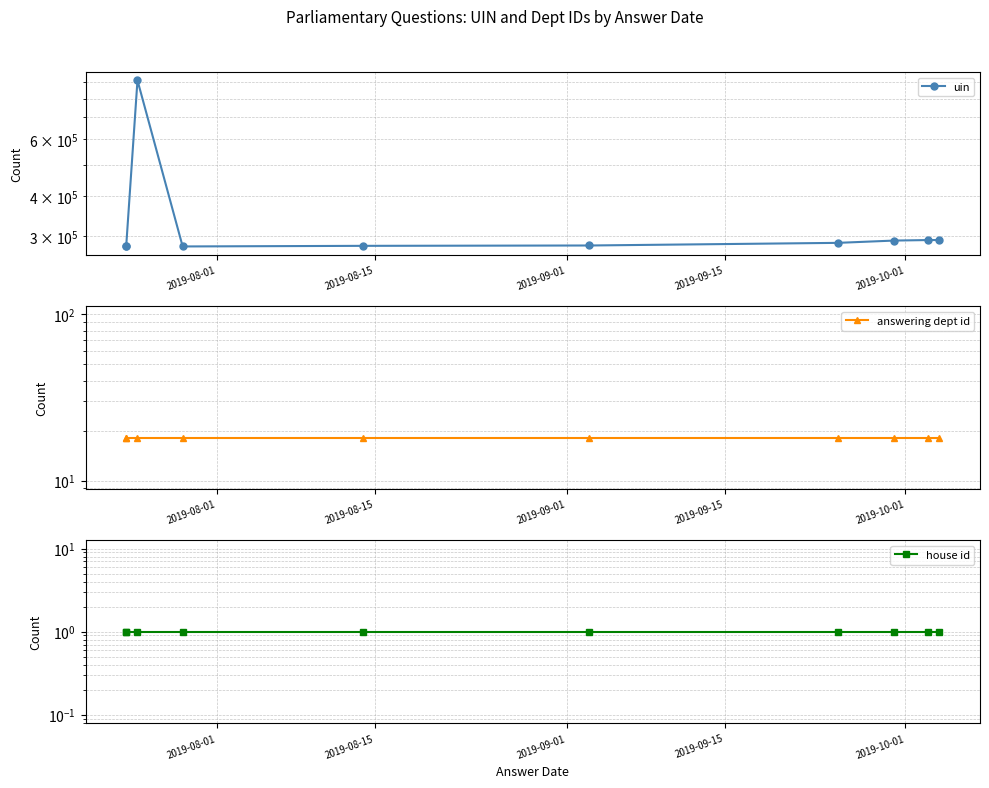

What is the lowest value of the house id series?

1